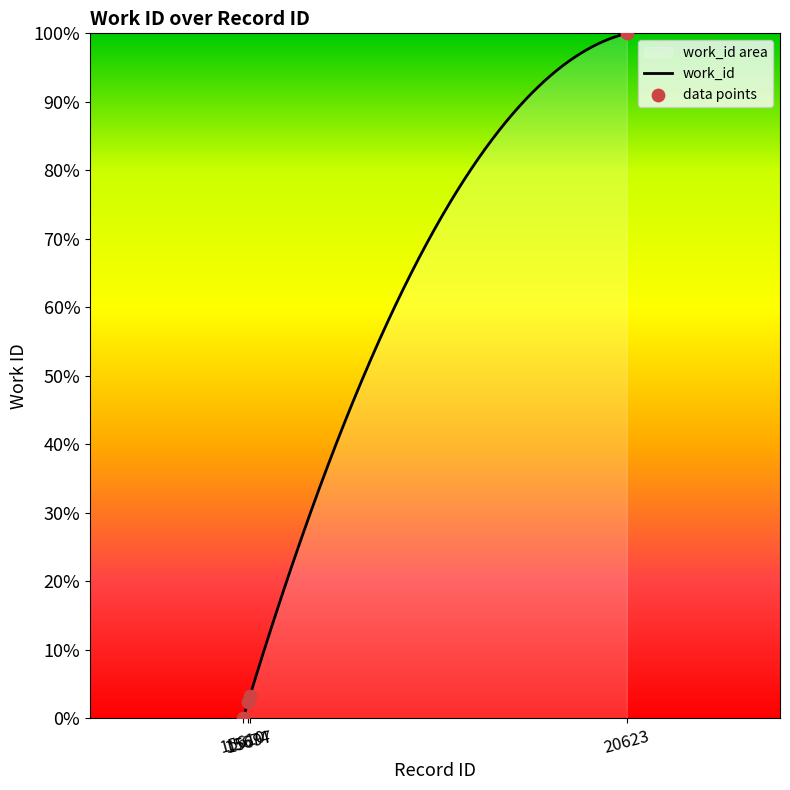

What is the change in value from 15674 to 20623?

+1.0